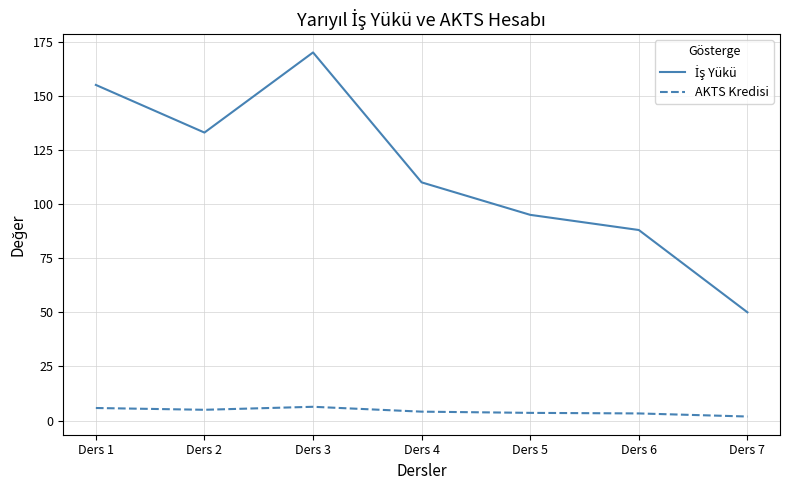

Which category has the highest value across all series?

Ders 3